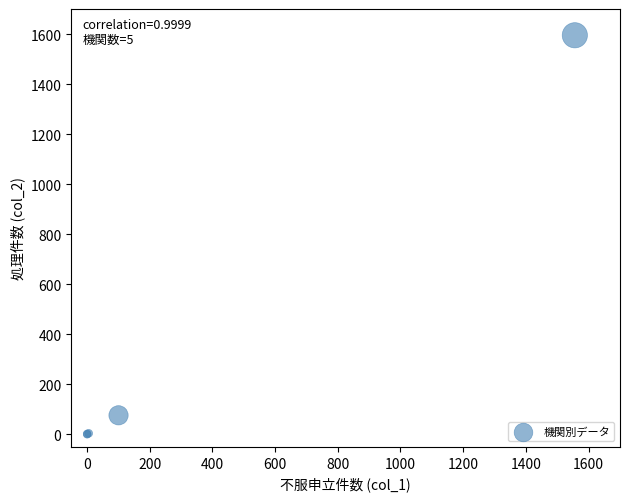

What Y value in the scatter plot is closest to 797?

76